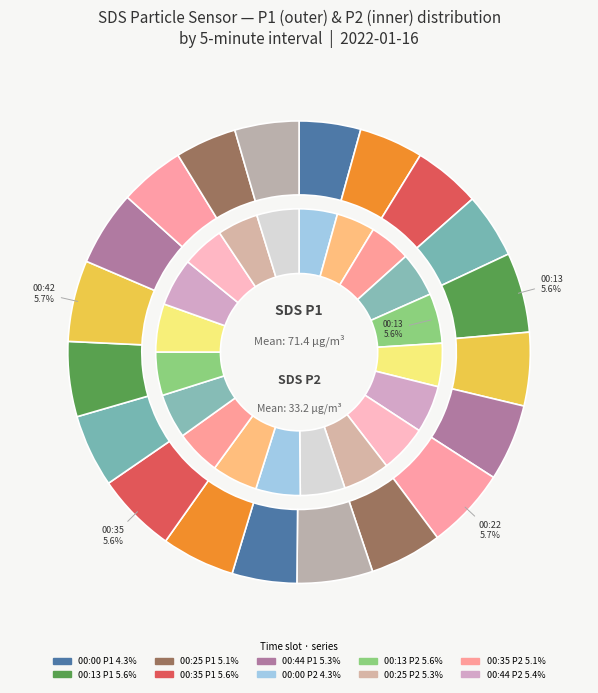

Between 00:05 and 00:22, which is larger?

00:22